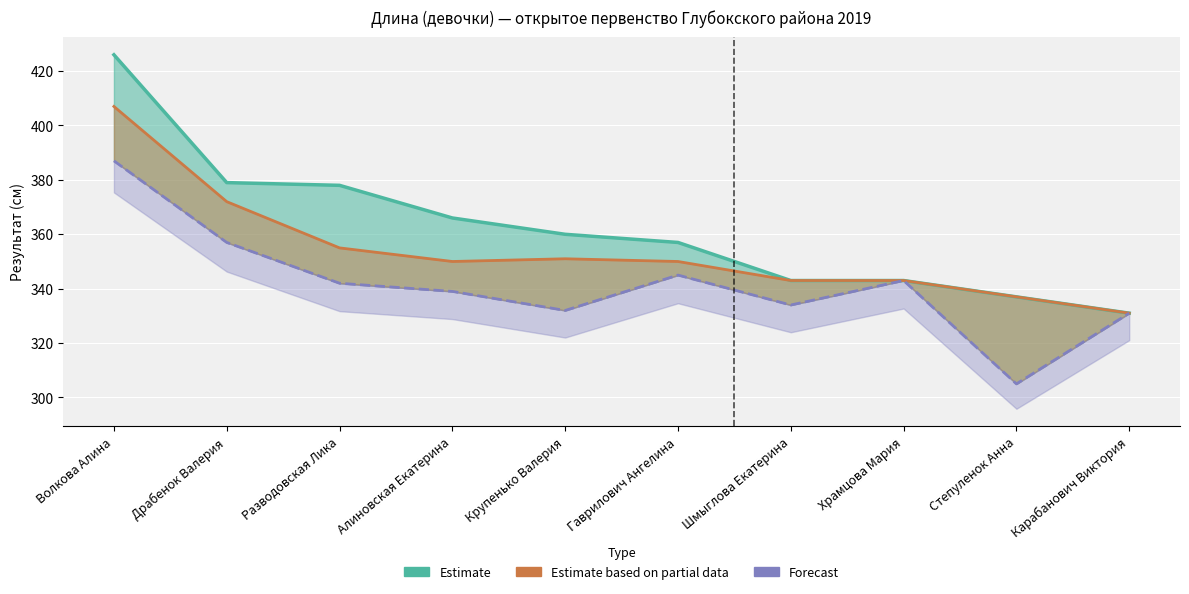

What is the sum of all Estimate based on partial data values?

3539